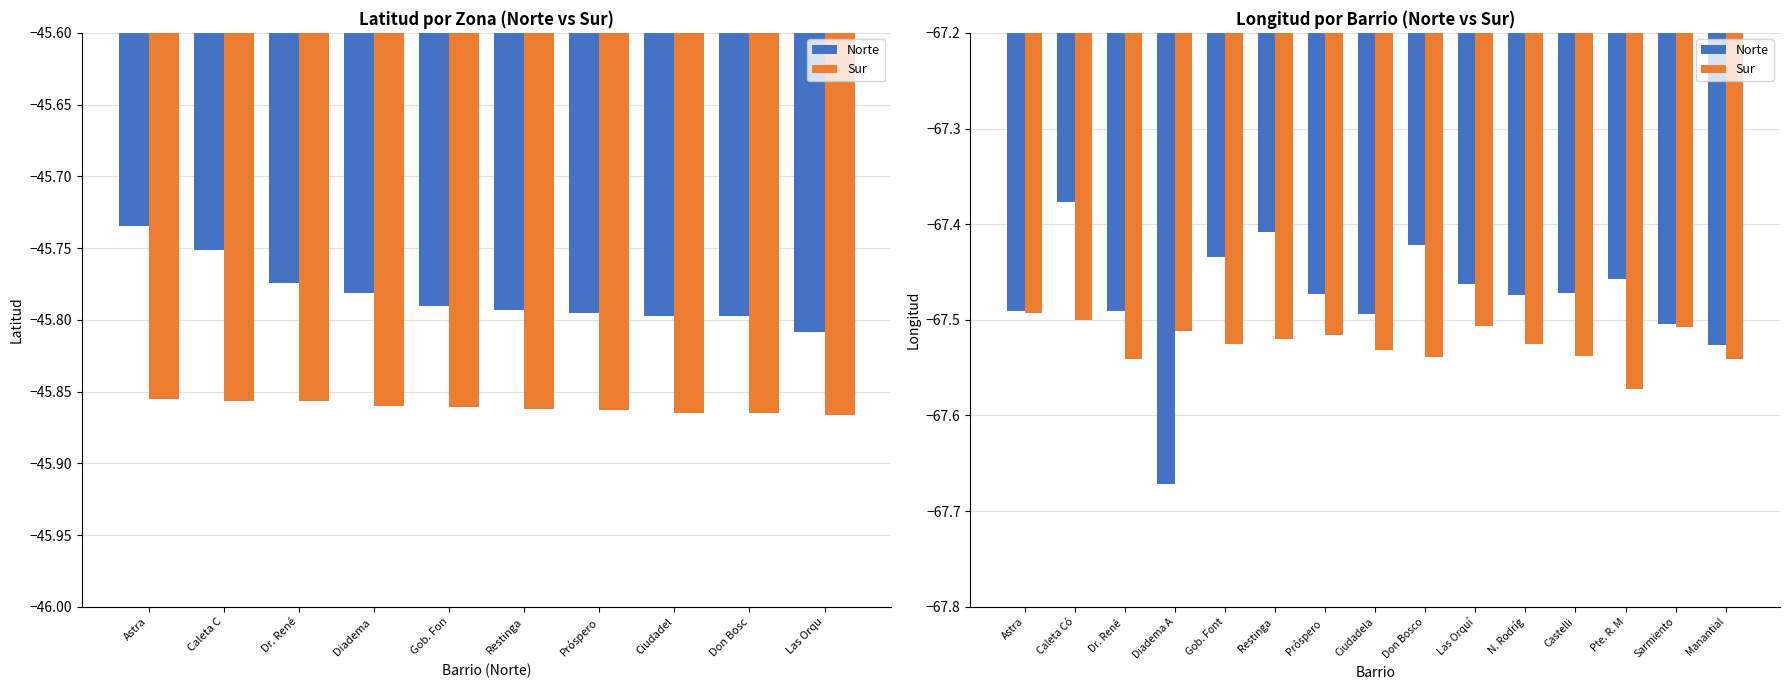

What is the average value of the Sur series?

-67.5